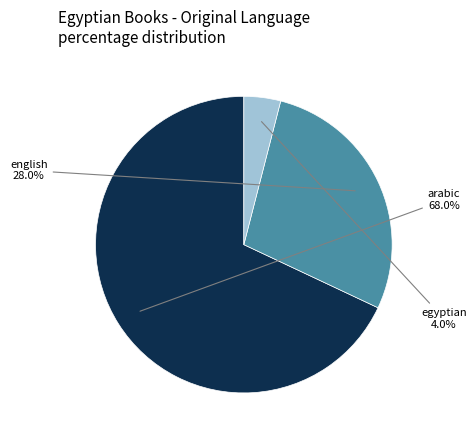

Is there any slice that represents more than half of the pie?

Yes